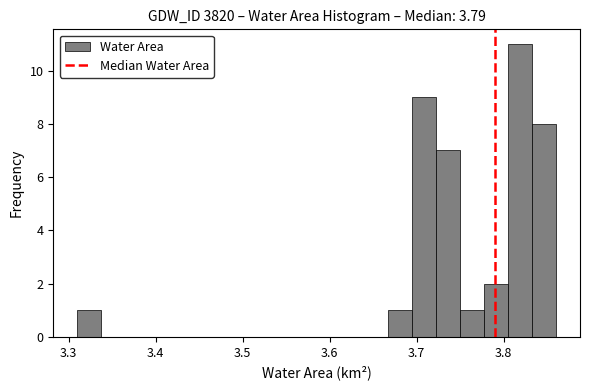

Read against the x-axis, roughly where is the centre of the tallest bar?

3.82